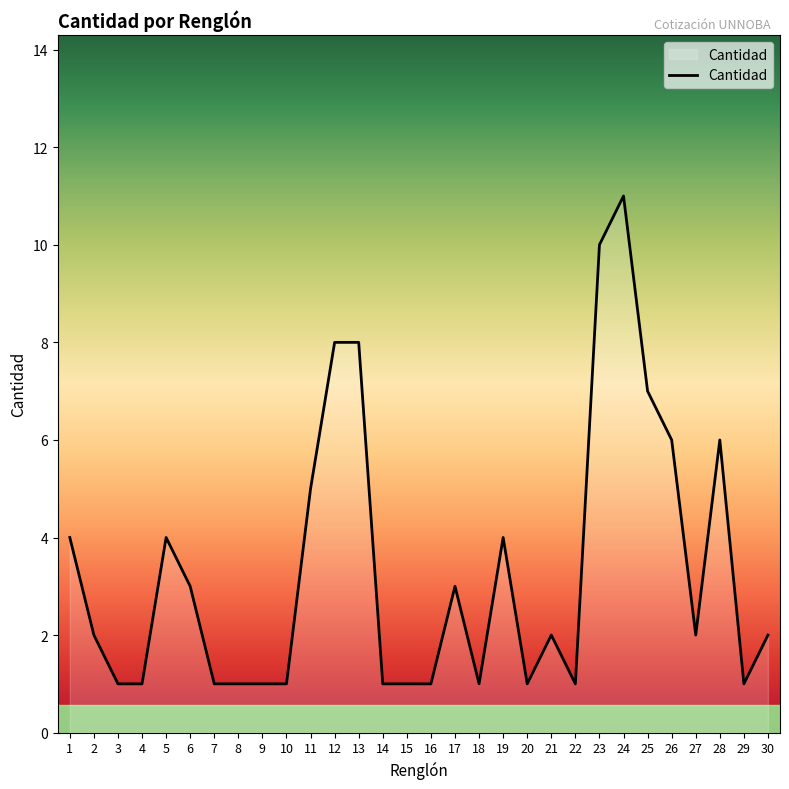

How many values are between 1 and 5?

23